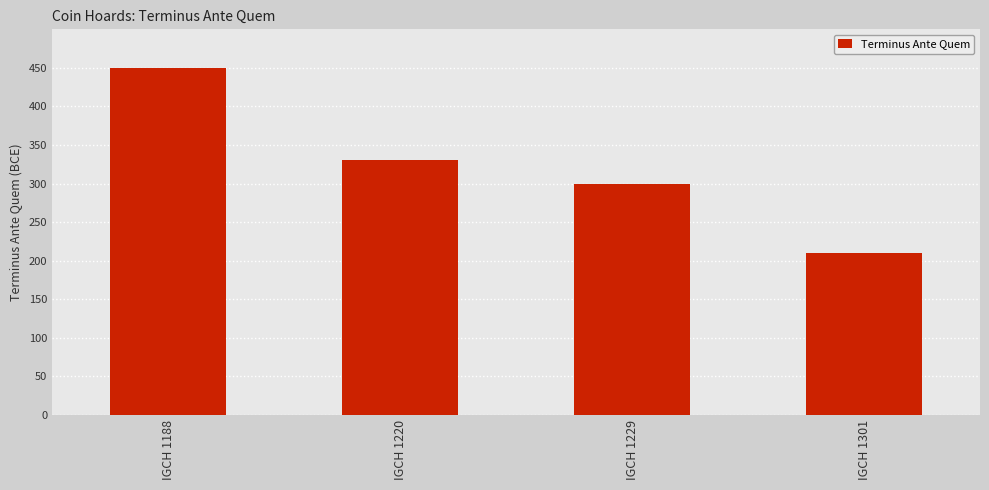

What is the sum of the values at IGCH 1229 and IGCH 1220?

630